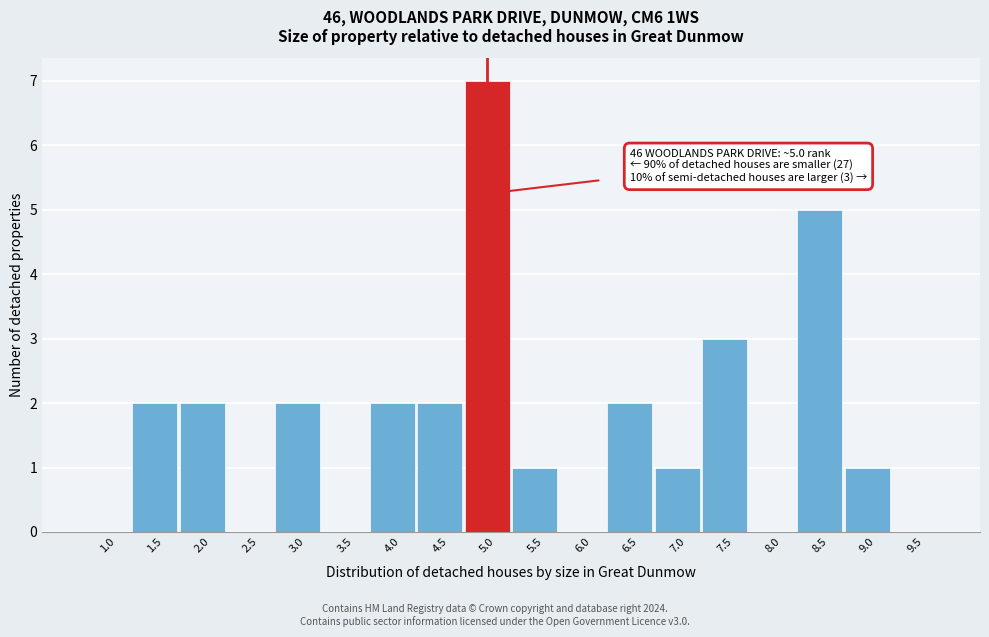

Which range on the x-axis has the tallest bar?

4.75 to 5.25